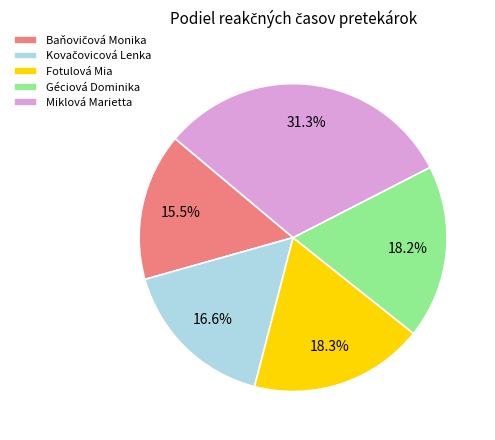

What percentage is the Géciová Dominika slice, to the nearest percent?

18%